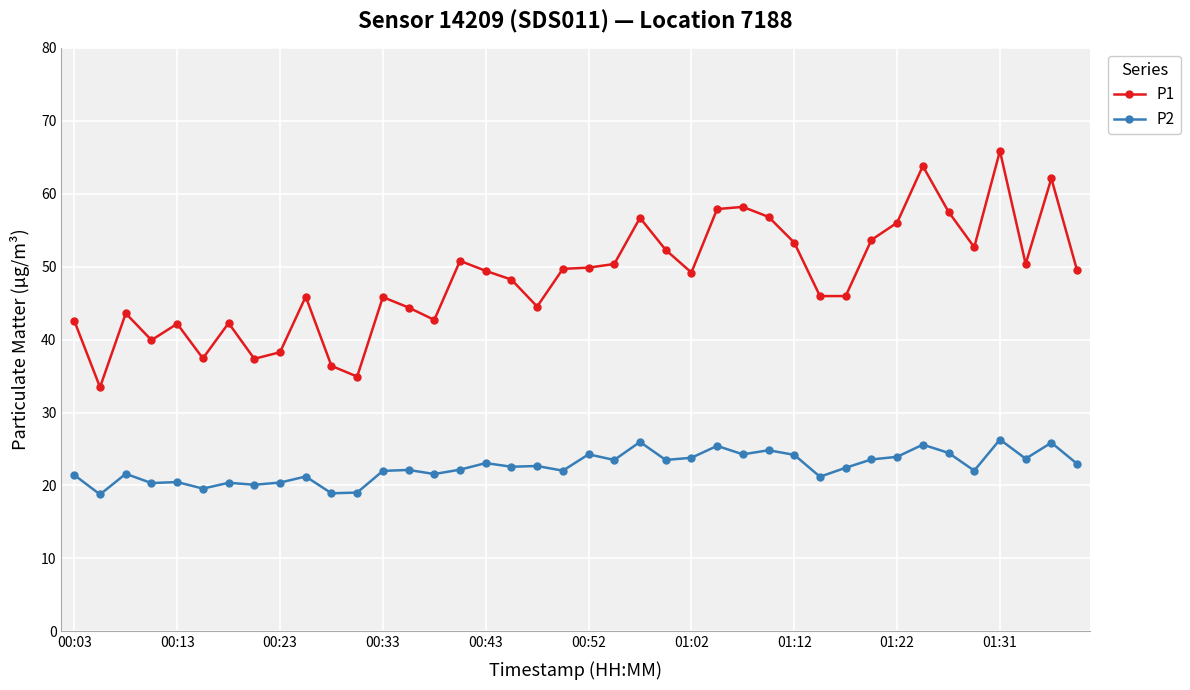

What is the difference between the maximum and minimum values in the P2 series?

7.5